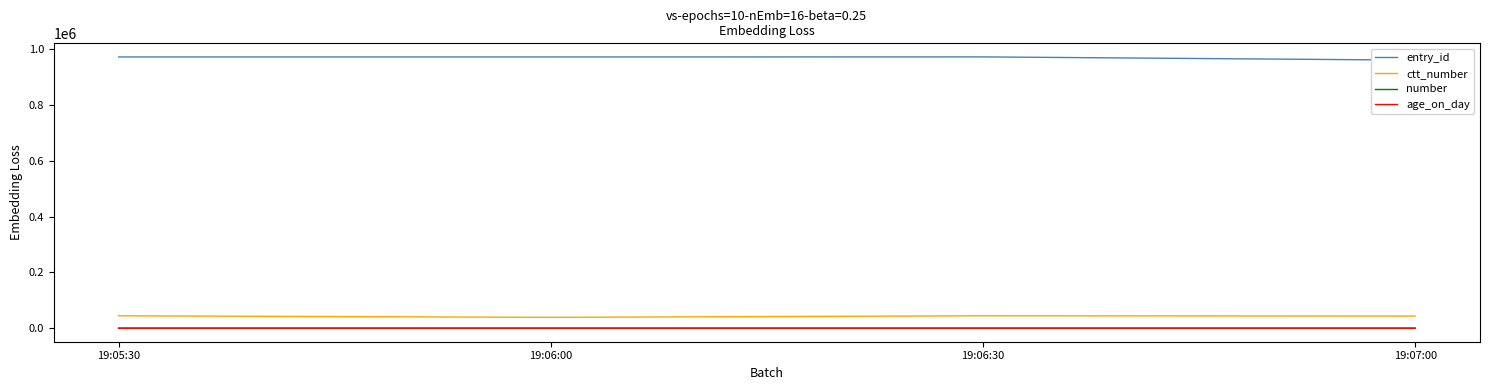

Read the age_on_day value at 19:06:00.

11